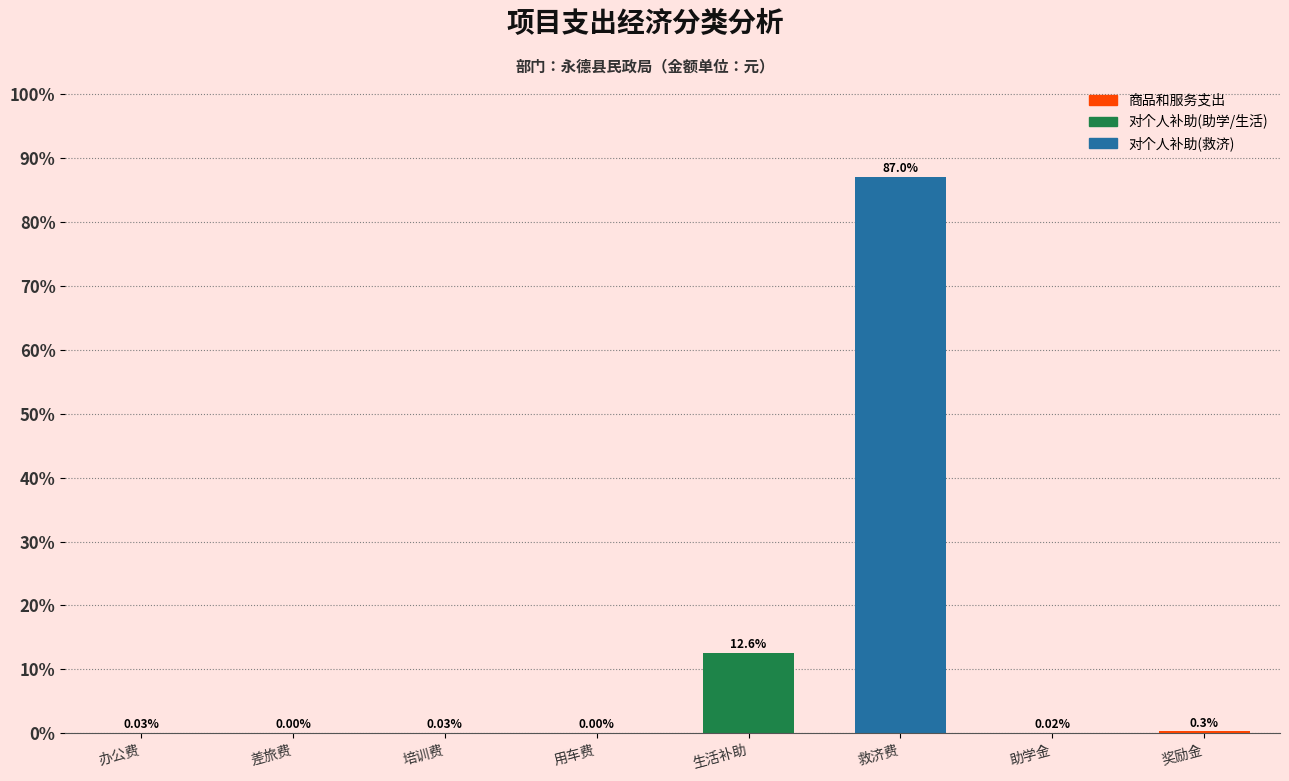

What is the change in value from 差旅费 to 救济费?

+87.0